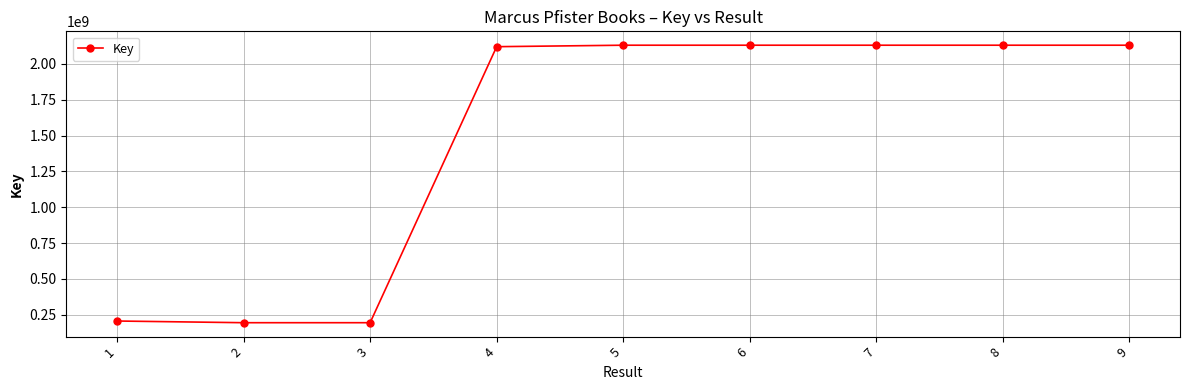

What is the value of the 8th point from the left?

2130393515